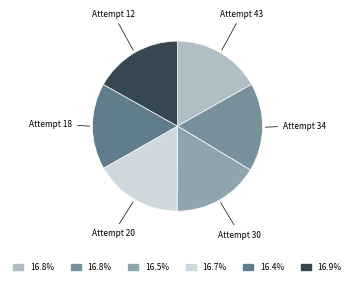

Rank the categories by value from lowest to highest.

Attempt 18, Attempt 30, Attempt 20, Attempt 34, Attempt 43, Attempt 12